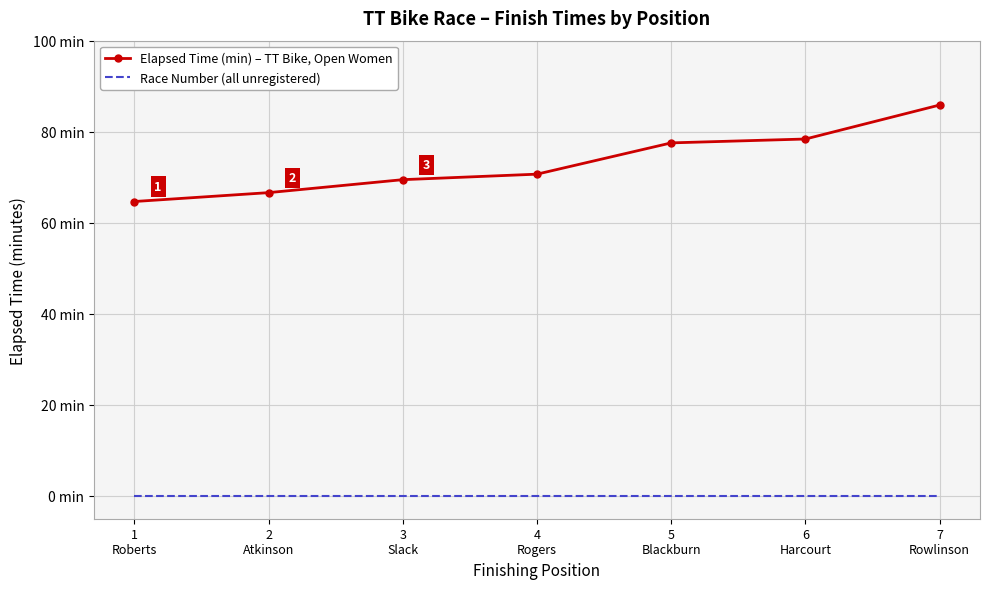

What are all the series names shown in the legend?

Elapsed Time (min) – TT Bike, Open Women, Race Number (all unregistered)